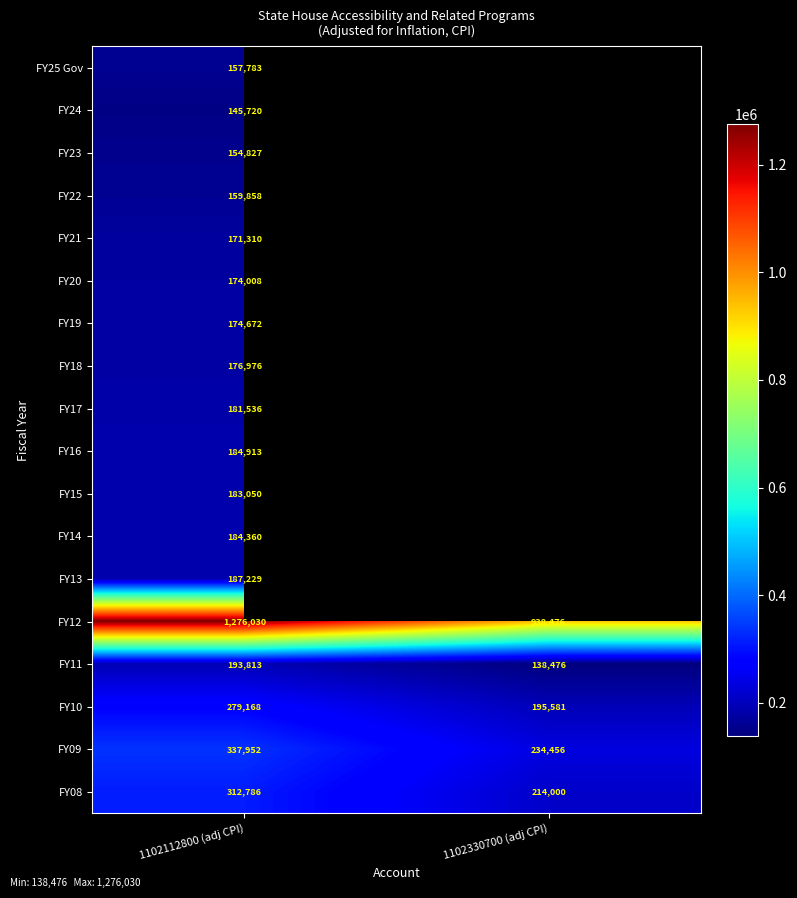

At which label does FY12 reach its minimum?

1102330700 (adj CPI)